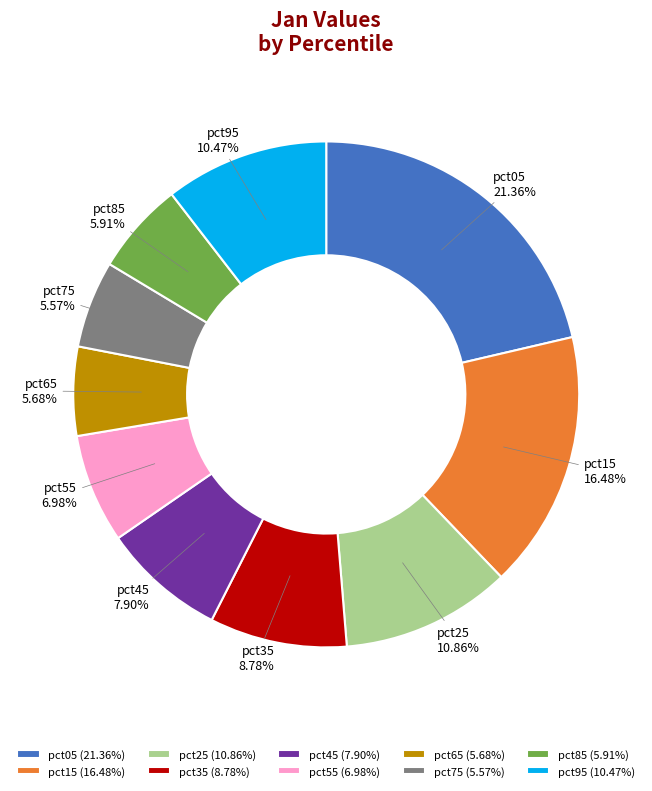

Which slice is the largest?

pct05